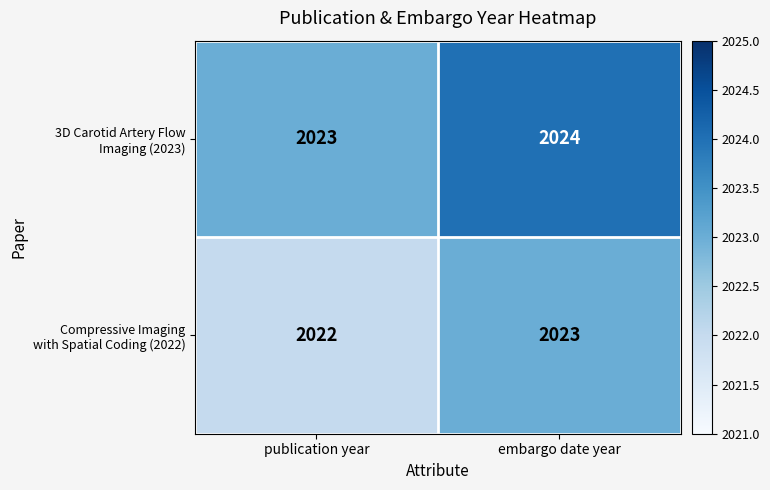

At which category is the sum across all series the highest?

embargo date year